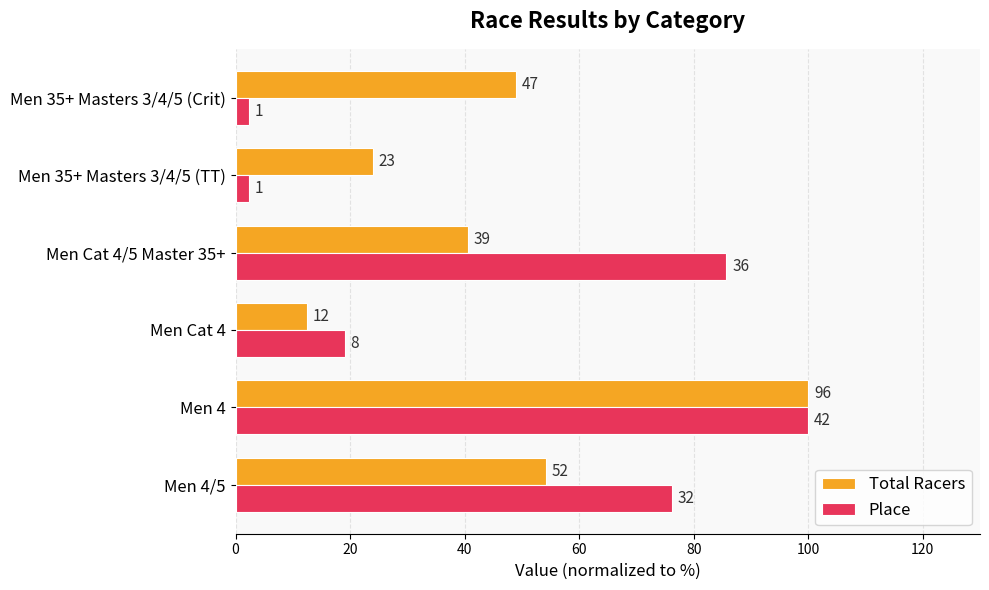

What is the average value of the Place series?

47.6